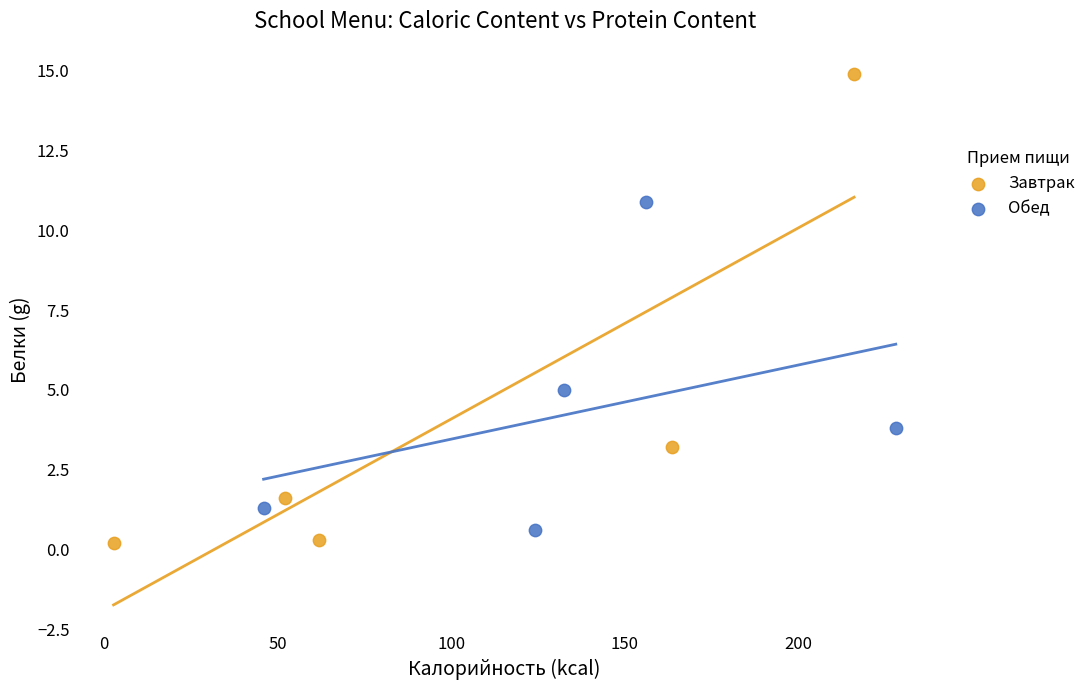

What are all the series names shown in the legend?

Завтрак, Обед